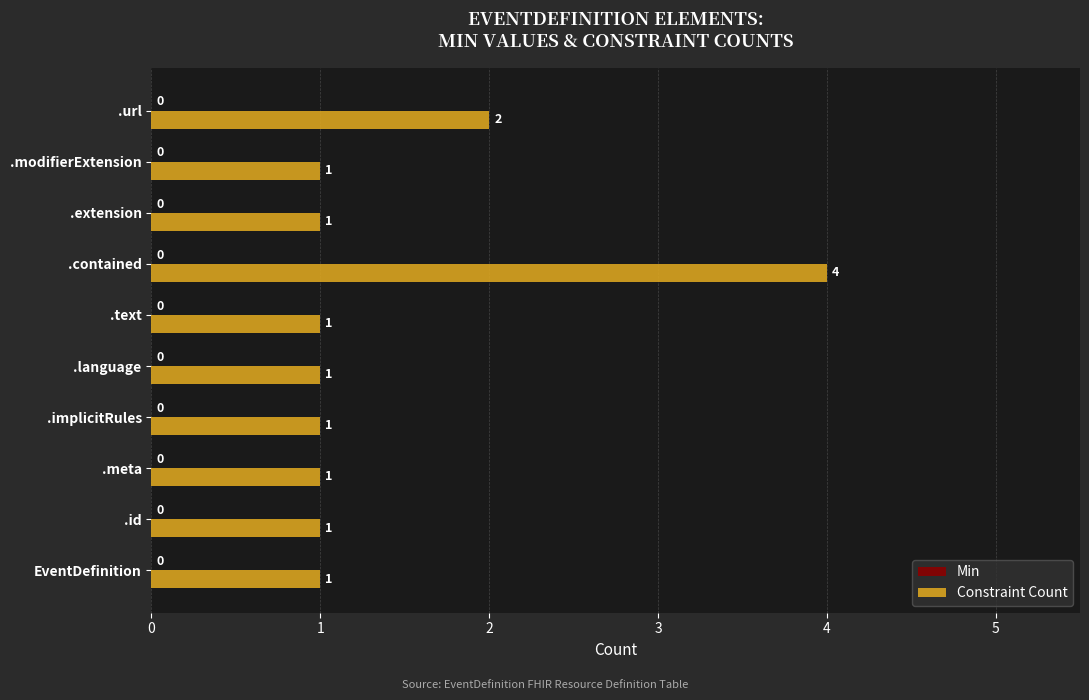

How many bars are there in total?

10